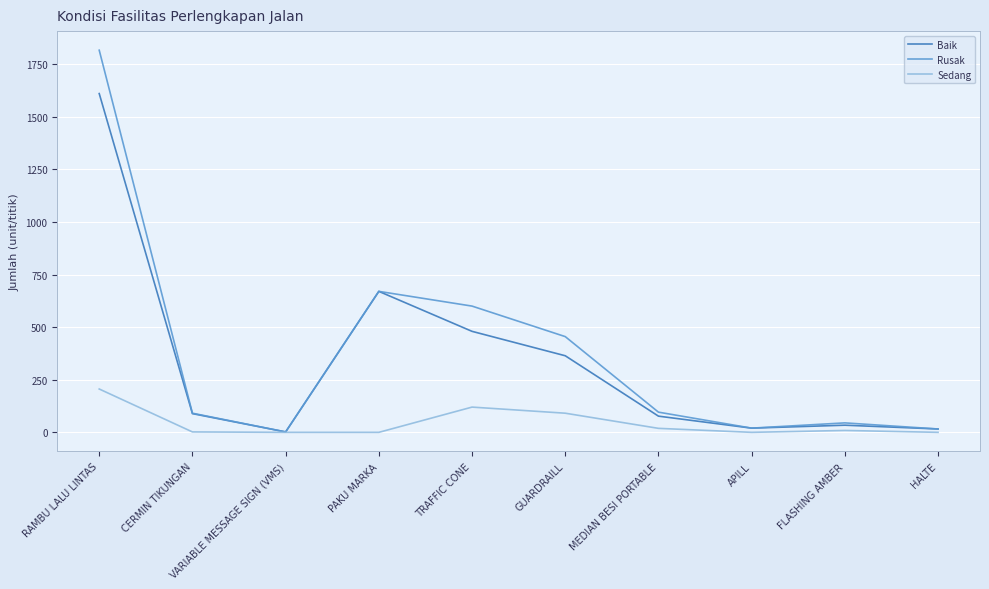

What is the maximum value for Rusak?

1816